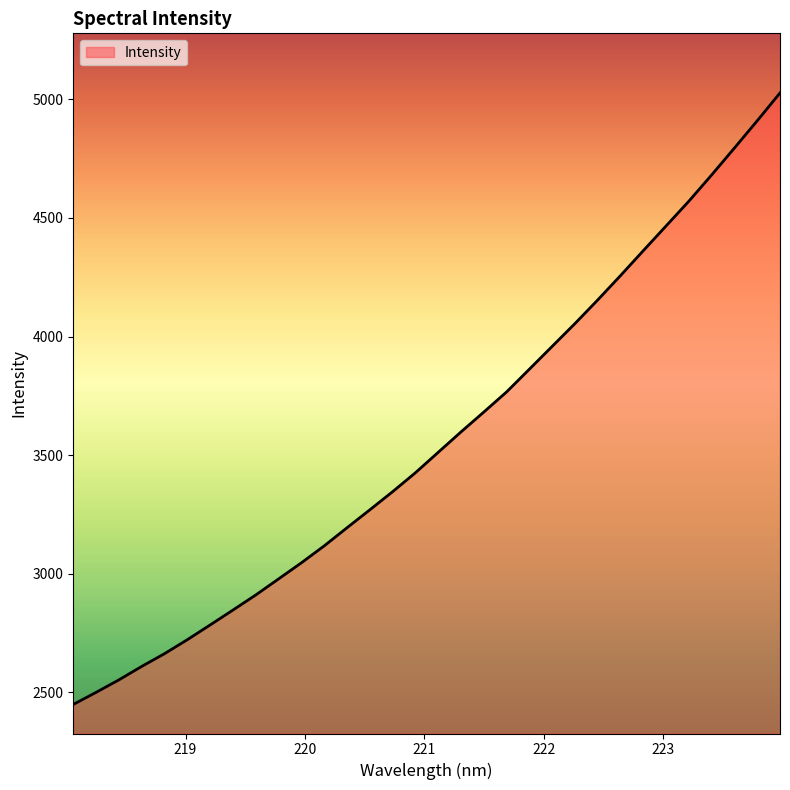

How many values exceed 3512?

16